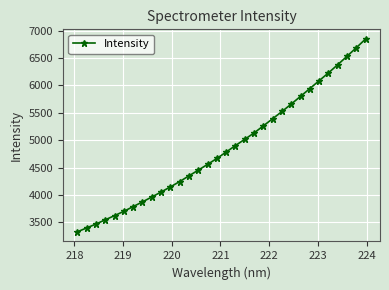

What is the difference between the maximum and minimum values?

3523.5